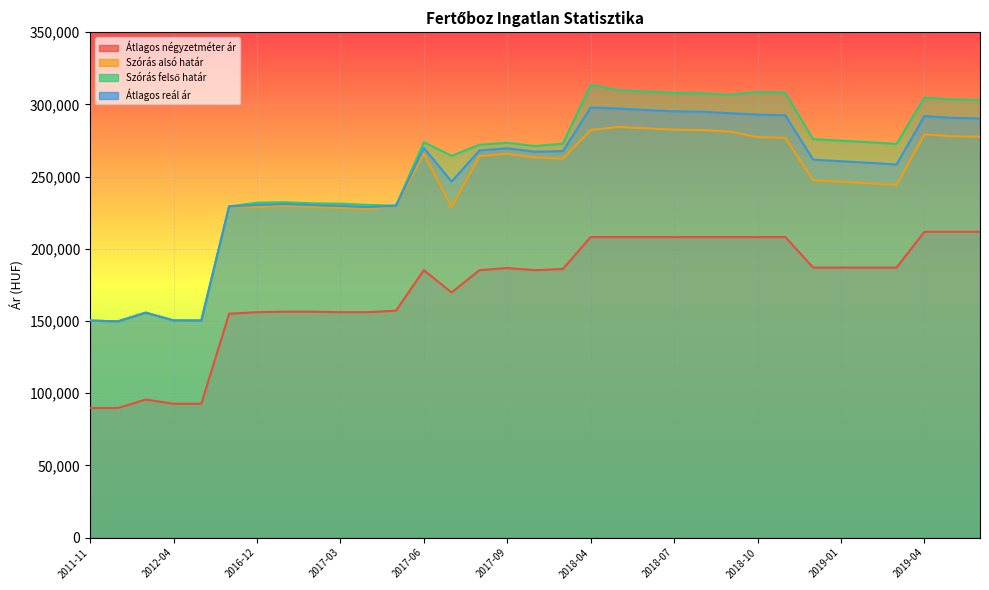

True or false: Átlagos négyzetméter ár and Szórás alsó határ intersect in this chart.

False